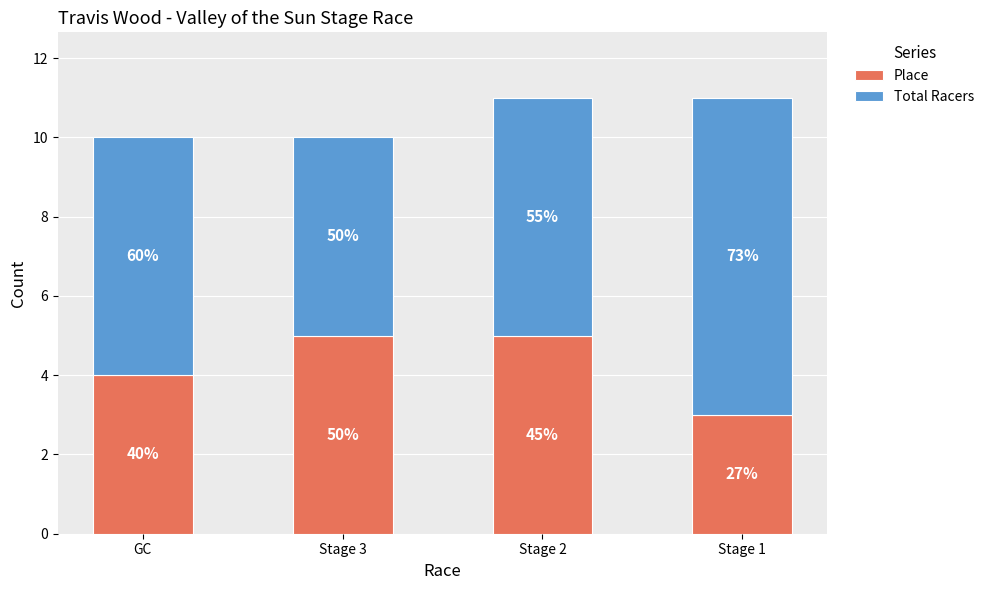

Does the chart contain any negative values?

No